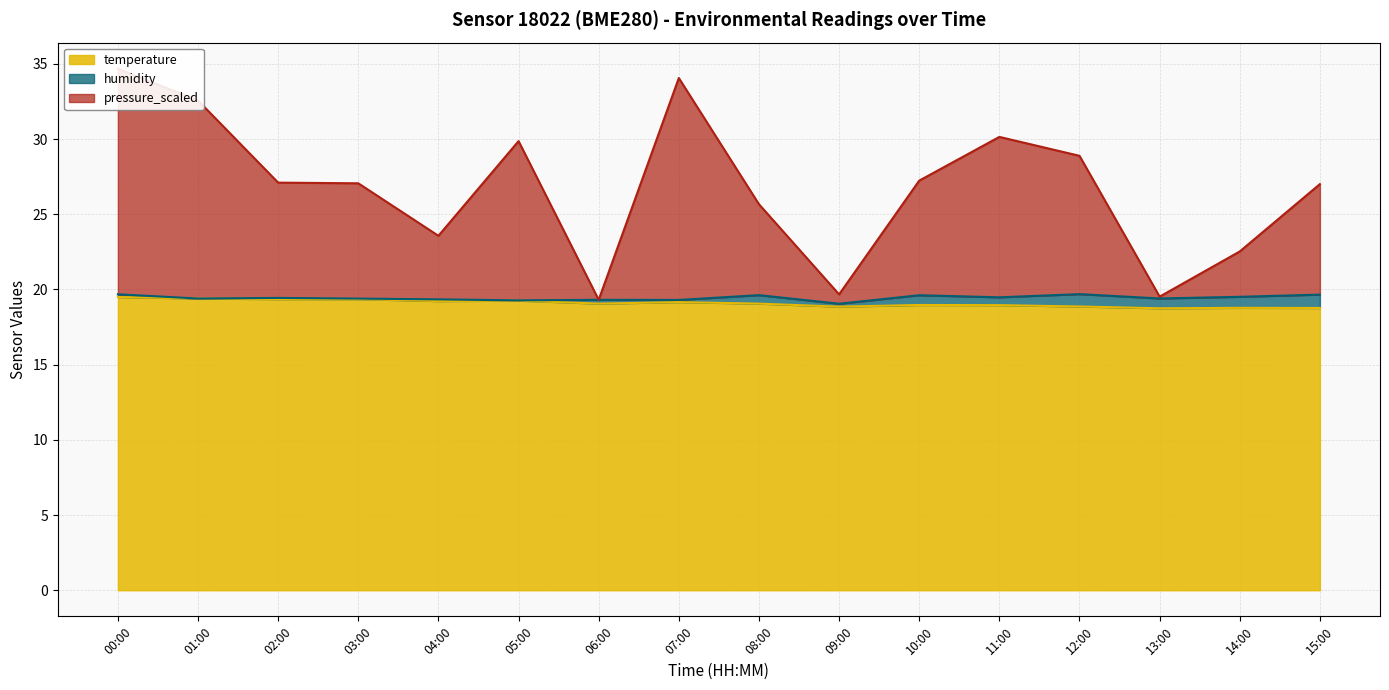

True or false: temperature and pressure_scaled cross at least once.

False